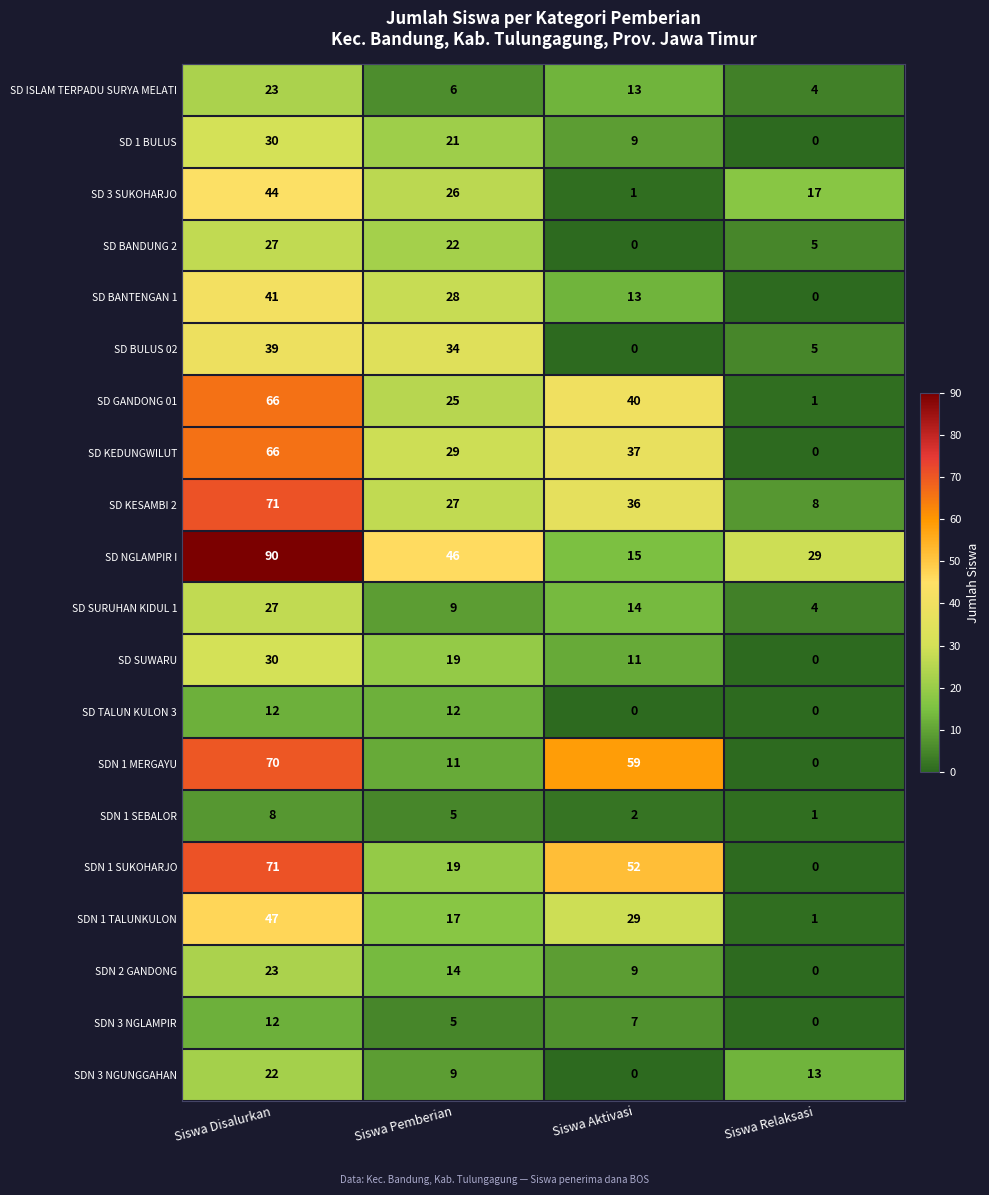

What value does the SD 1 BULUS series have at Siswa Pemberian?

21